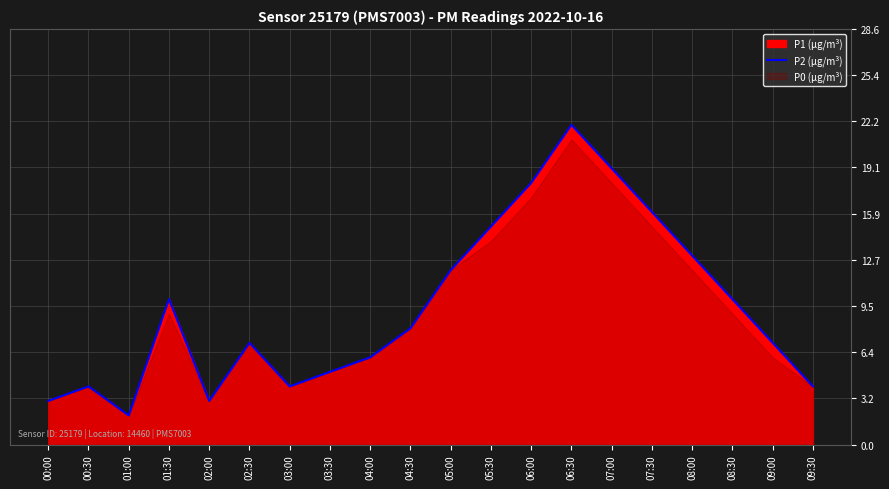

List the labels in order of value, largest first.

06:30, 07:00, 06:00, 07:30, 05:30, 08:00, 05:00, 01:30, 08:30, 04:30, 02:30, 09:00, 04:00, 03:30, 00:30, 03:00, 09:30, 00:00, 02:00, 01:00